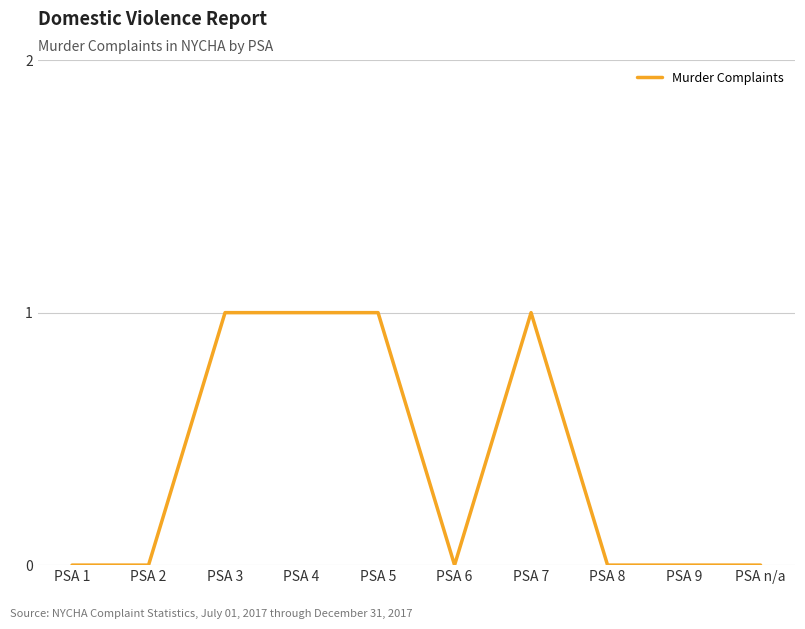

Reading left to right, transcribe all the data shown in this chart.

PSA 1=0	PSA 2=0	PSA 3=1	PSA 4=1	PSA 5=1	PSA 6=0	PSA 7=1	PSA 8=0	PSA 9=0	PSA n/a=0